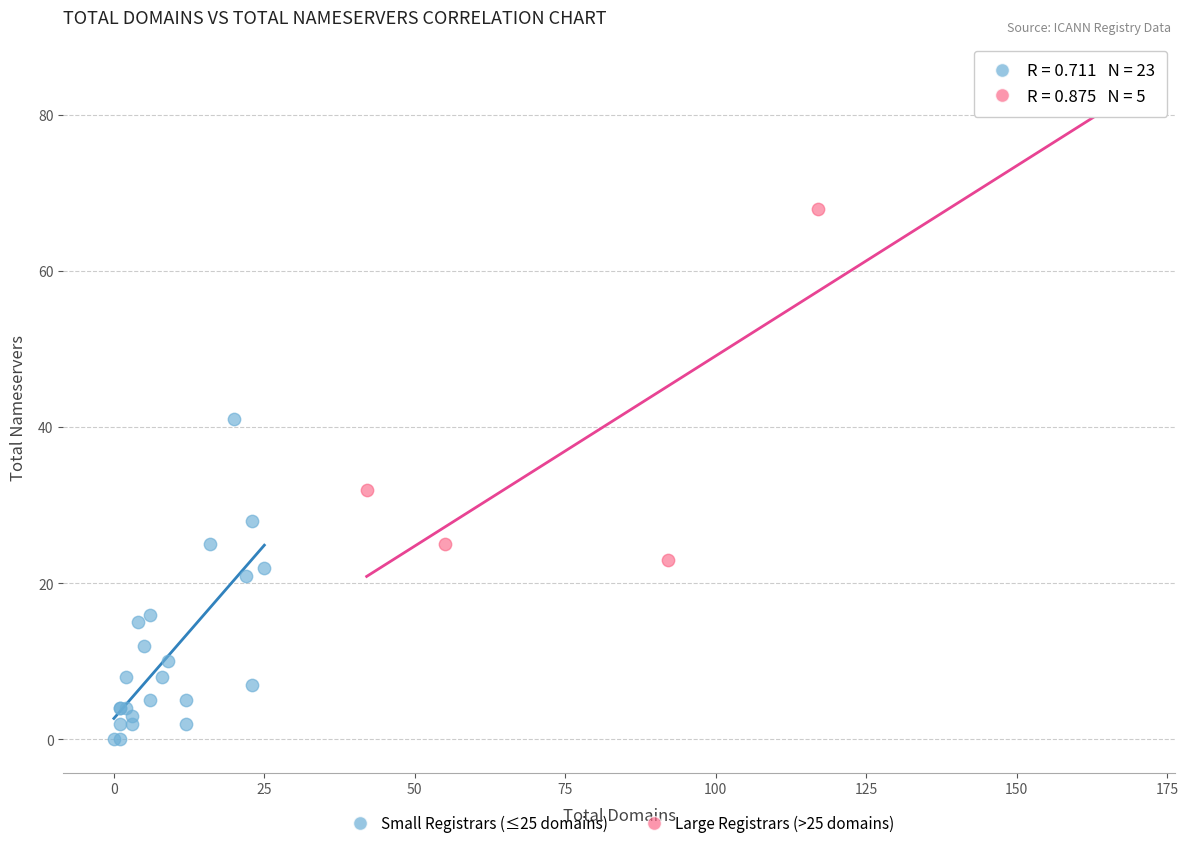

Which series reaches the maximum Y coordinate?

Large Registrars (>25 domains)